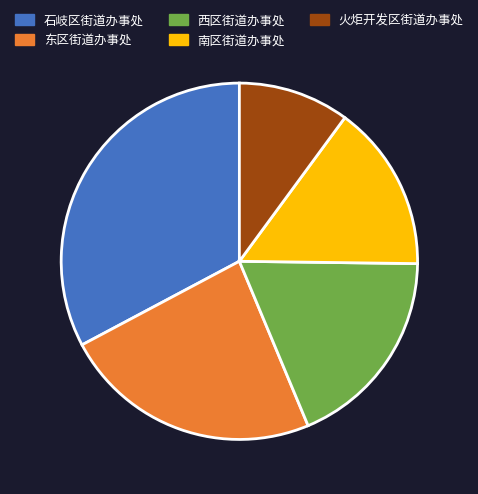

Is the sum of 西区街道办事处 and 石岐区街道办事处 greater than half?

Yes